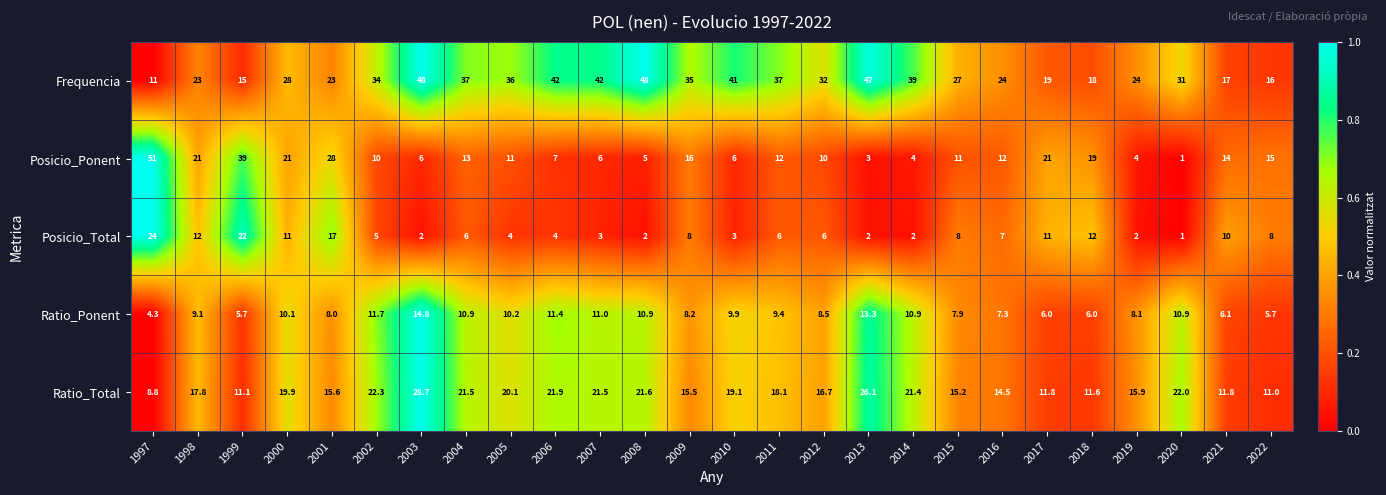

At 2016, list the series in order from smallest to largest.

Posicio_Total, Ratio_Ponent, Posicio_Ponent, Ratio_Total, Frequencia